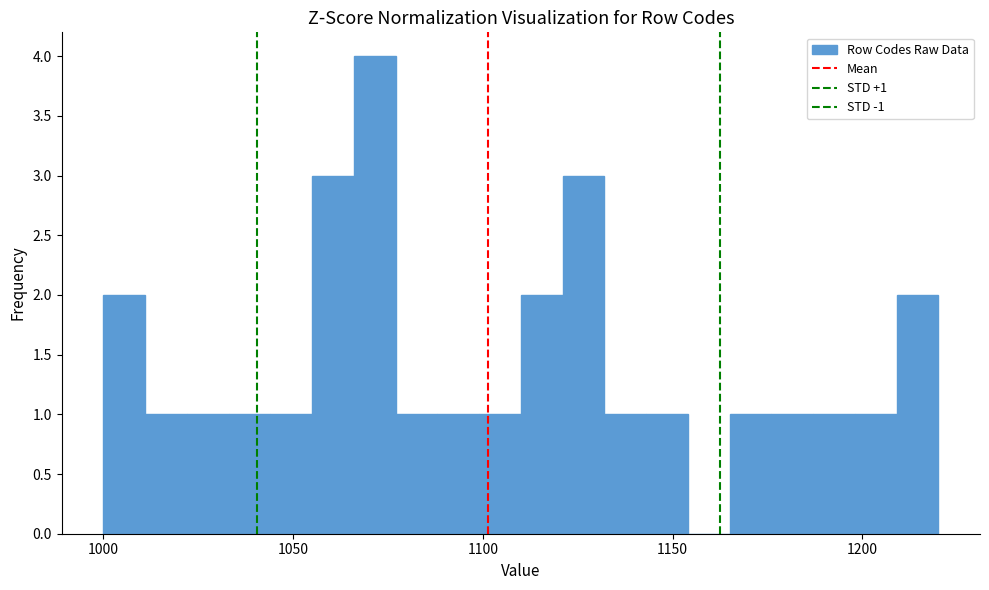

Around what value on the x-axis is the tallest bar? Give the approximate position of its centre, as read against the axis.

1070